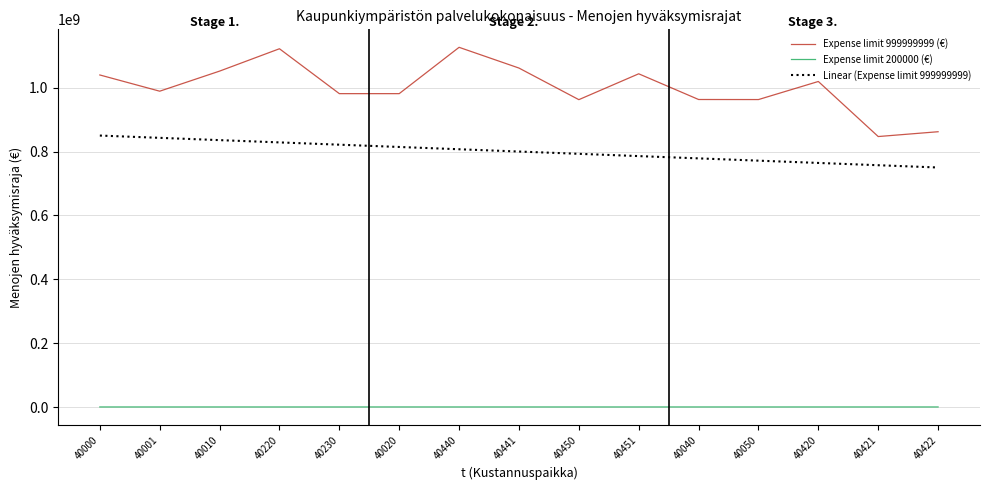

What position from the left is 40220?

4